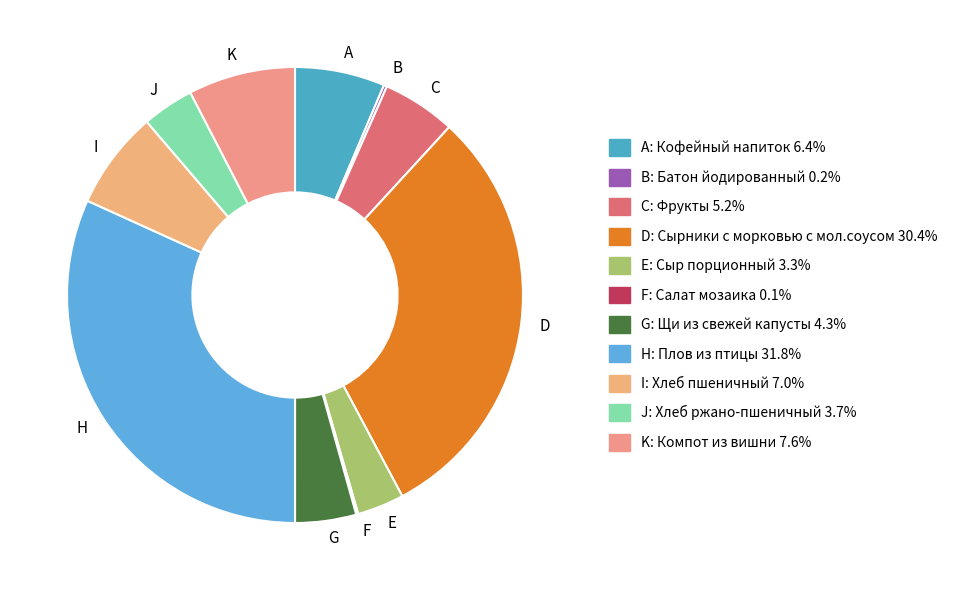

Approximately how many times larger is the value at A compared to G?

1.5